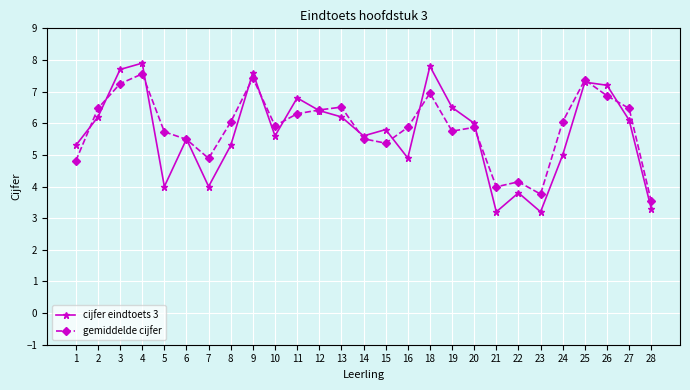

Which category has the highest value across all series?

4